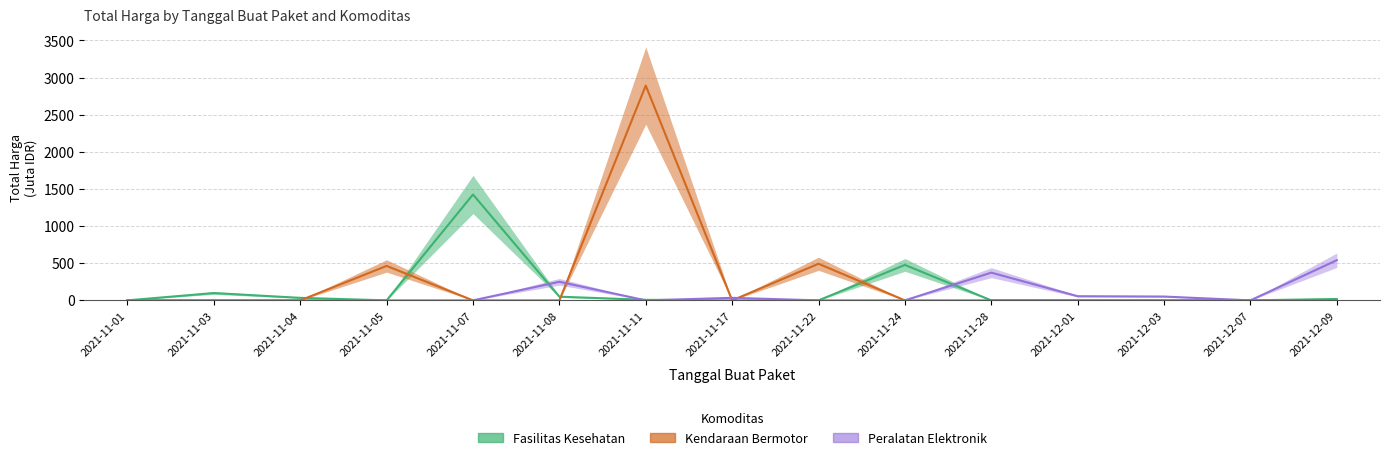

Rank the series at 2021-11-28 from lowest to highest value.

Fasilitas Kesehatan, Kendaraan Bermotor, Peralatan Elektronik